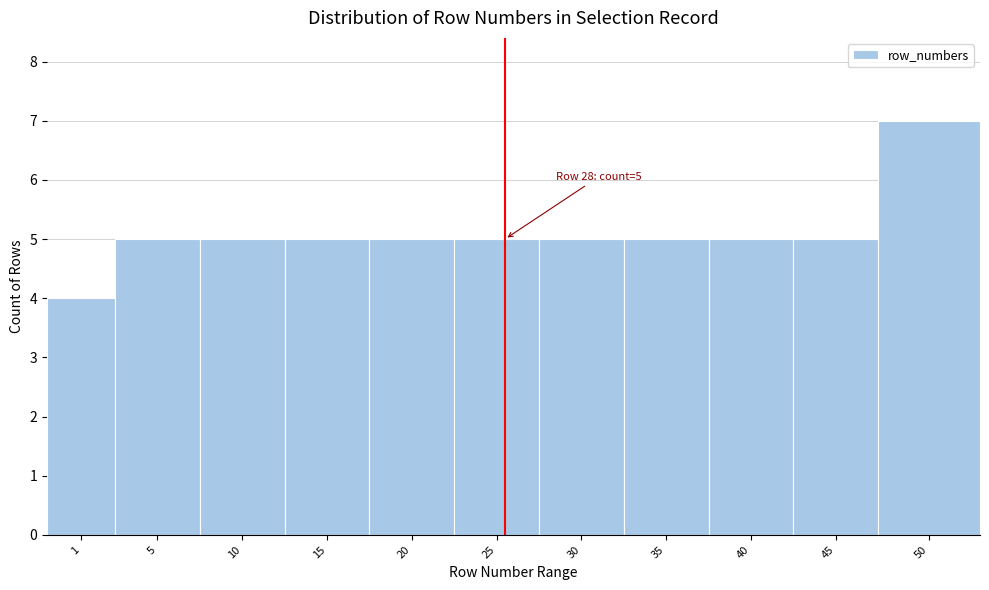

Reading left to right, transcribe all the data shown in this chart.

1=4	5=5	10=5	15=5	20=5	25=5	30=5	35=5	40=5	45=5	50=7